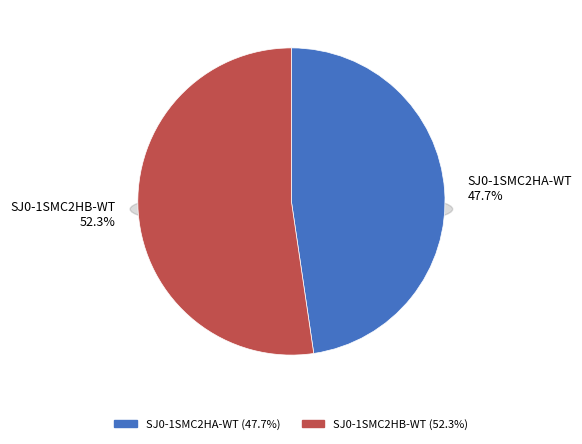

Is there a majority slice in this chart?

Yes